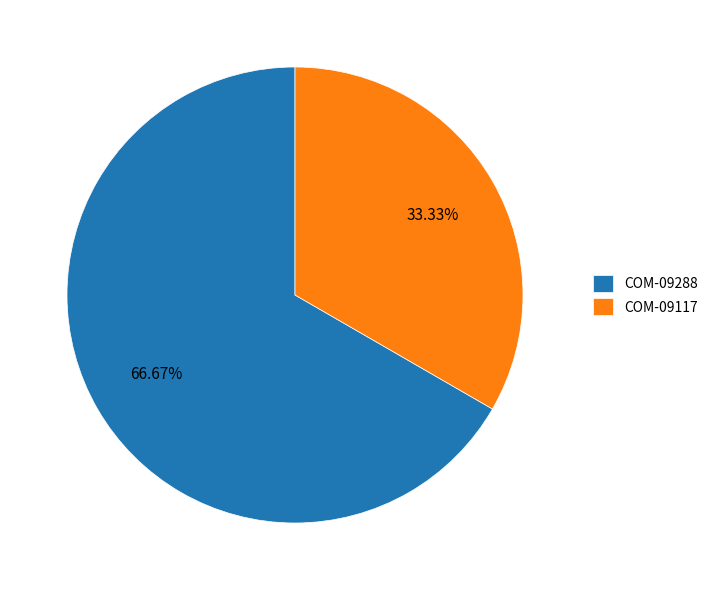

Which slice is the smallest?

COM-09117